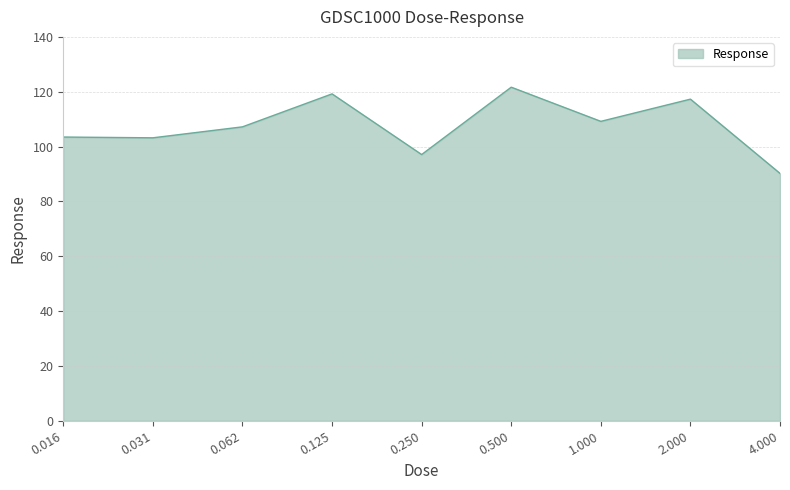

What is the smallest value displayed?

90.2